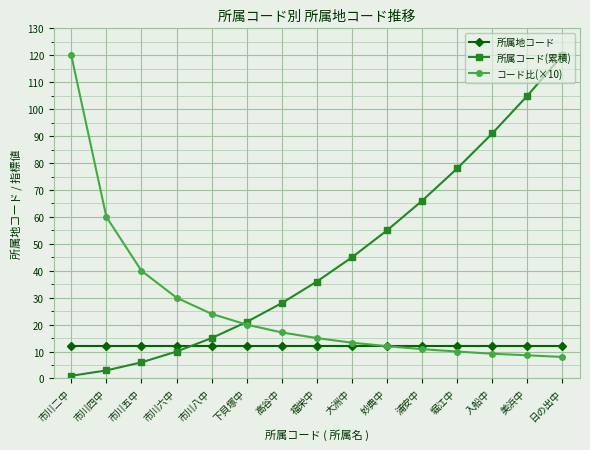

What position from the right is 大洲中?

7